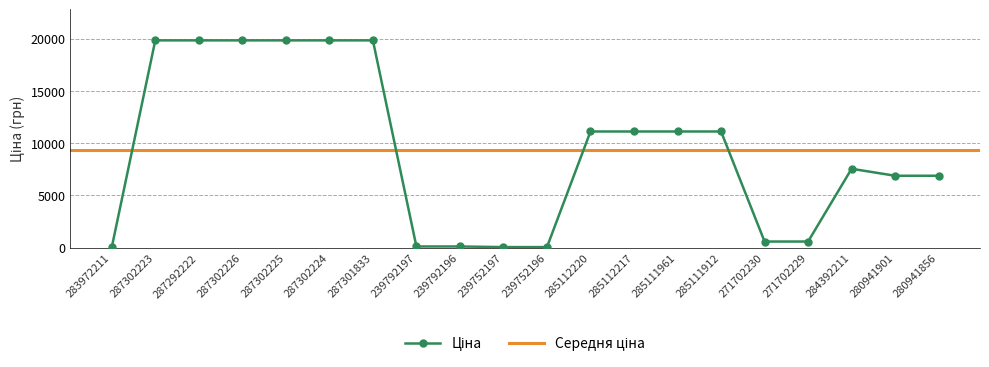

What is the greatest value displayed?

19831.1